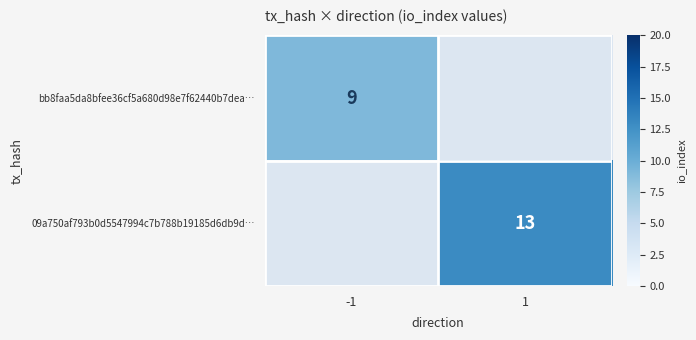

True or false: 09a750af793b0d5547994c7b788b19185d6db9d… has a value of 13 at 1.

True